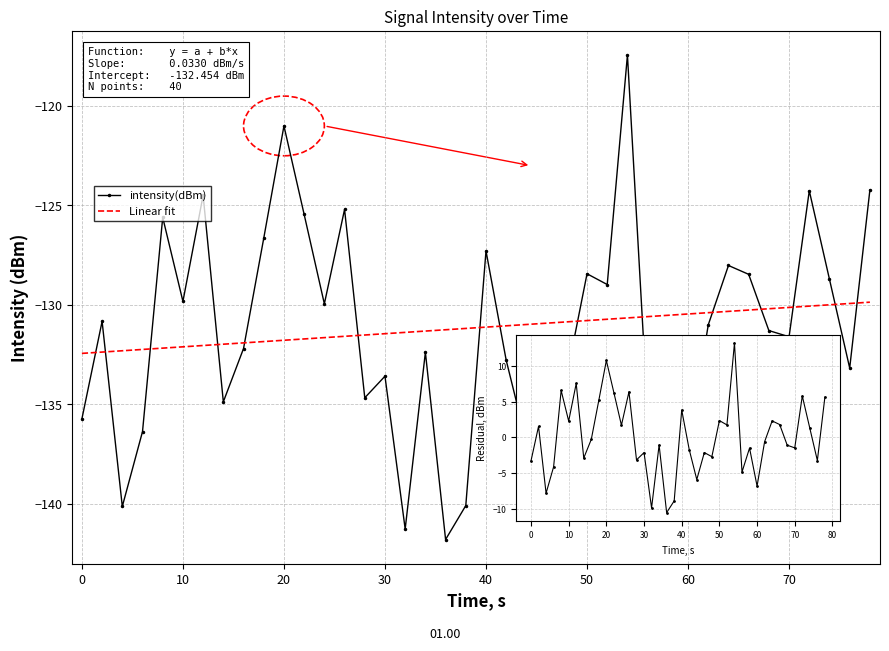

Rank the series by their maximum value, from highest to lowest.

intensity(dBm), Linear fit